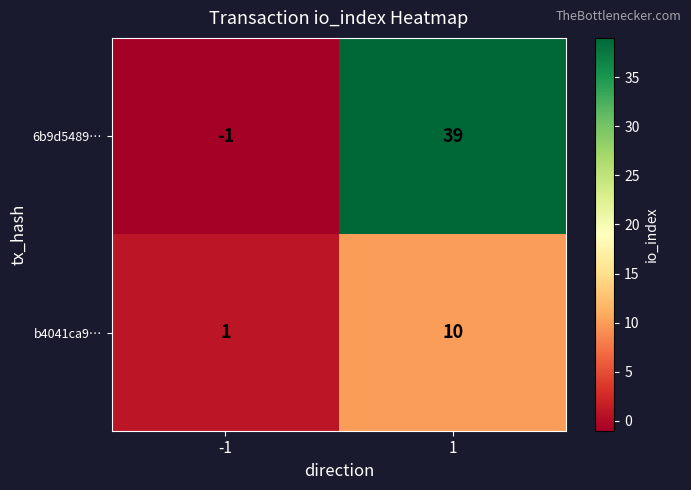

List the series in order of their peak value, lowest first.

b4041ca9…, 6b9d5489…